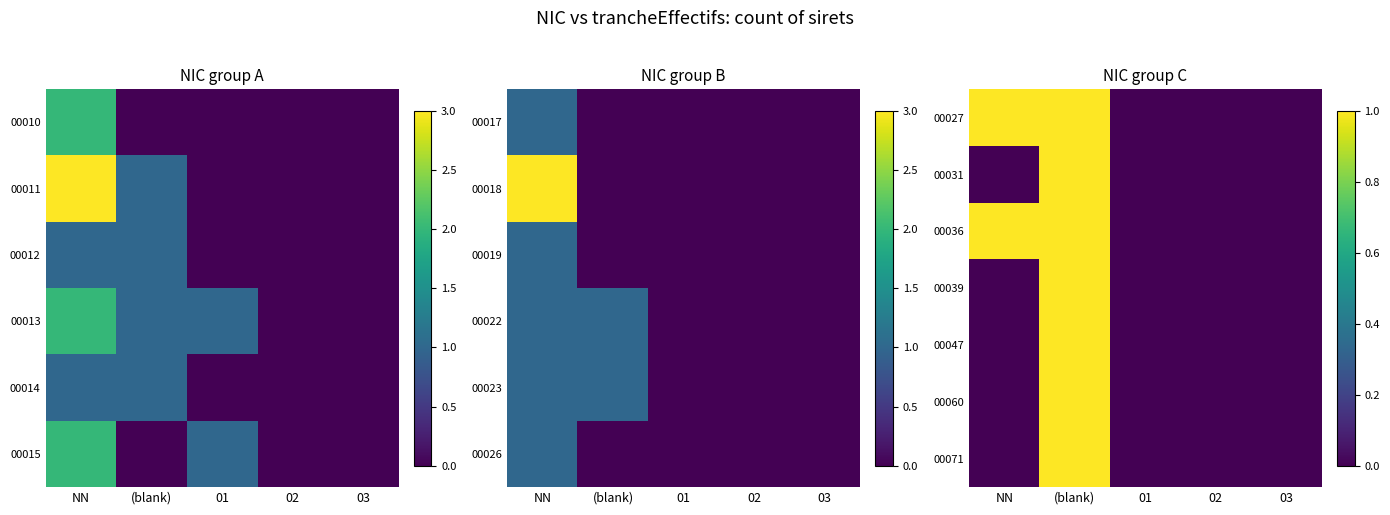

Is it true that 00047 equals 1 at (blank)?

True